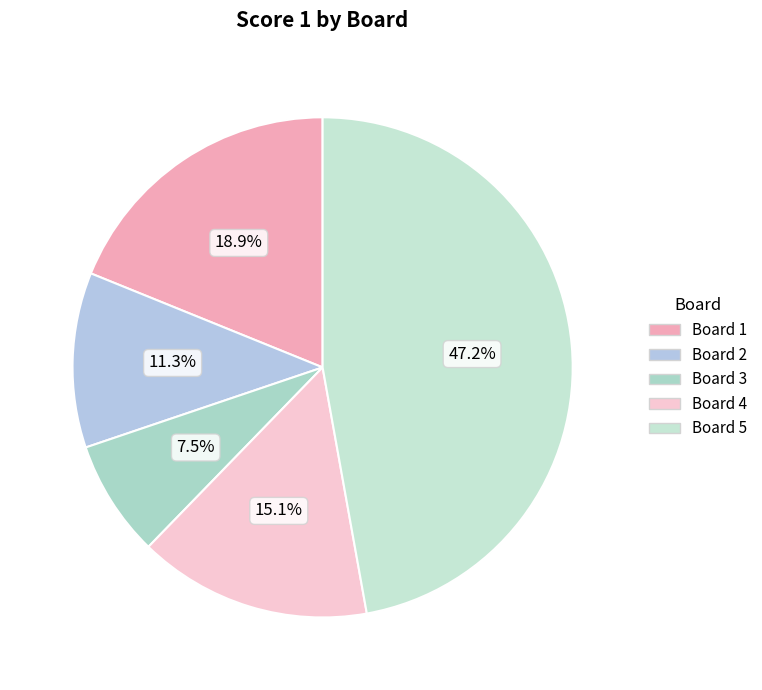

To the nearest percent, what is the difference between the largest and smallest slice percentages?

40%